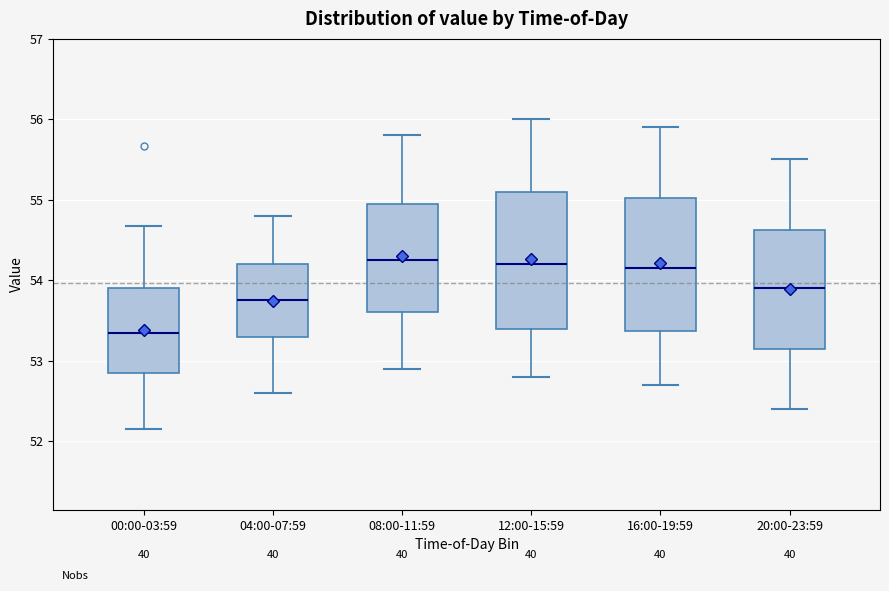

Which box has the lowest median line?

00:00-03:59